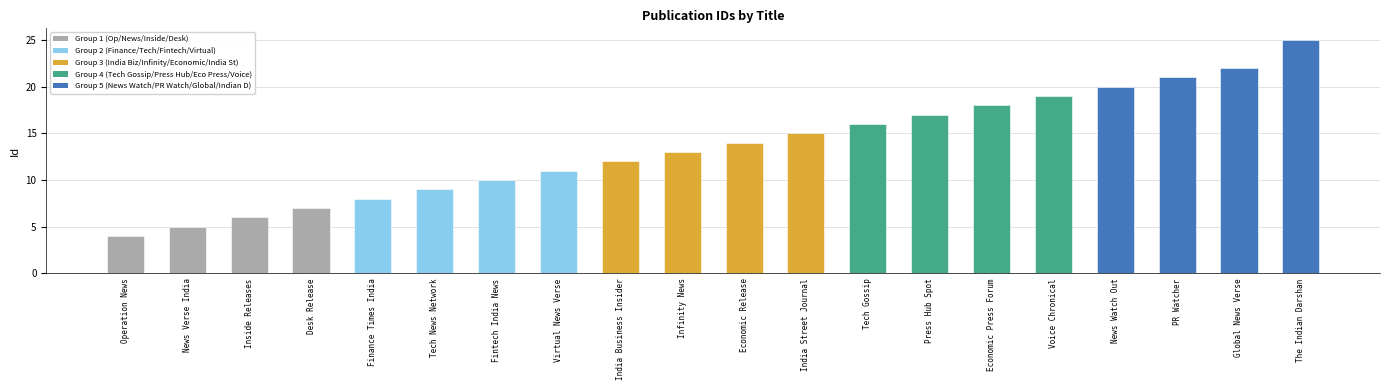

Reading right to left, extract all data points from this chart.

25	22	21	20	19	18	17	16	15	14	13	12	11	10	9	8	7	6	5	4